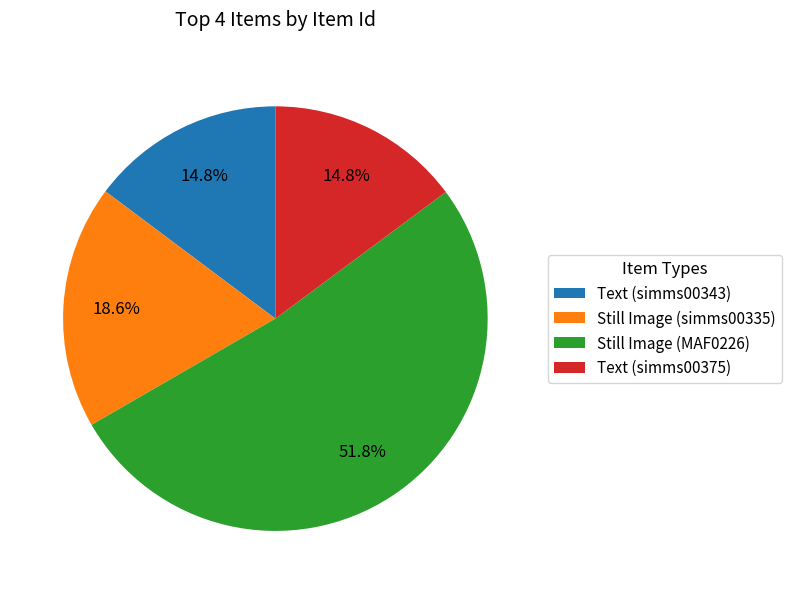

What portion of the pie excludes Still Image (MAF0226)?

48.2%